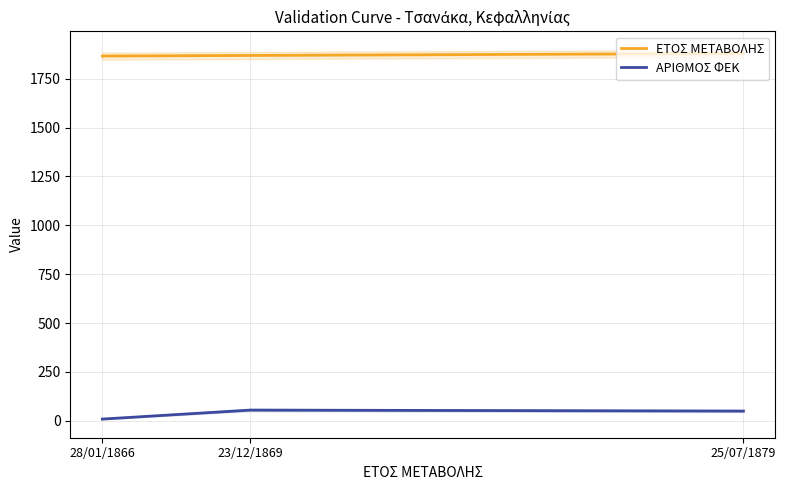

The value of ΕΤΟΣ ΜΕΤΑΒΟΛΗΣ at 28/01/1866 is 894. True or false?

False